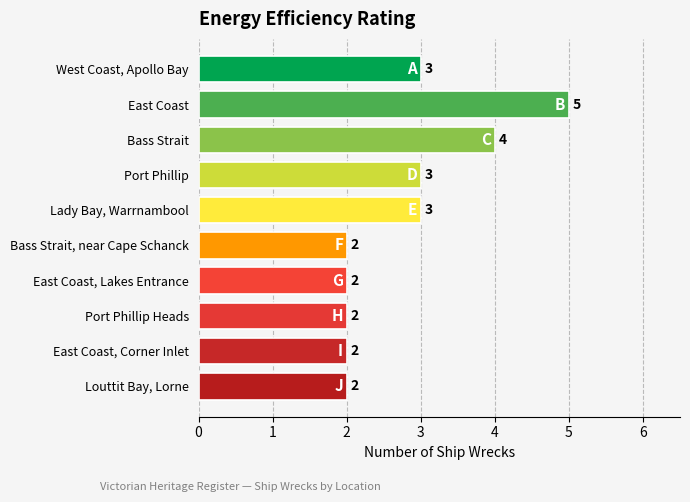

How many data points are less than 3?

5